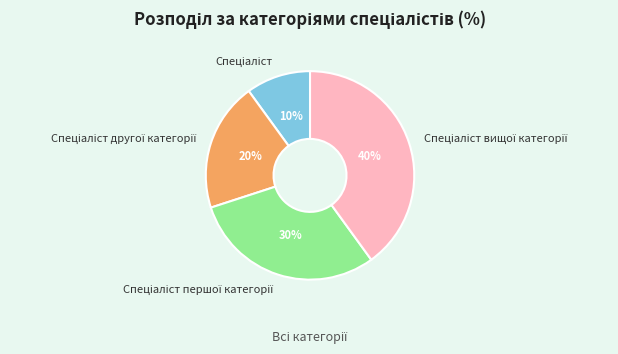

Is there any slice that represents more than half of the pie?

No